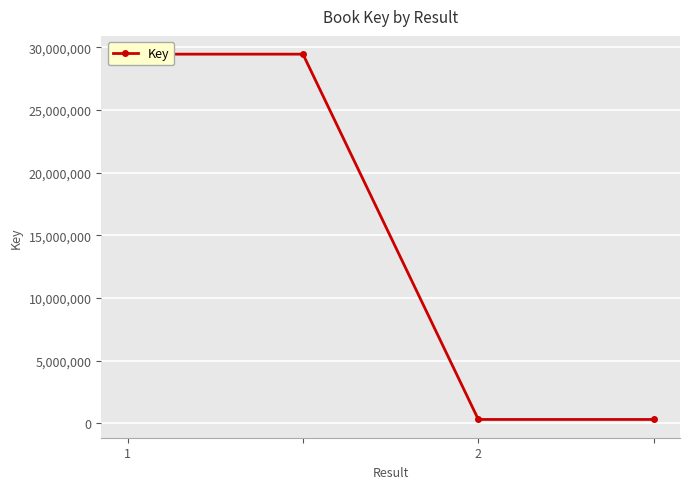

What is the value of the 2nd point from the left?

29440913